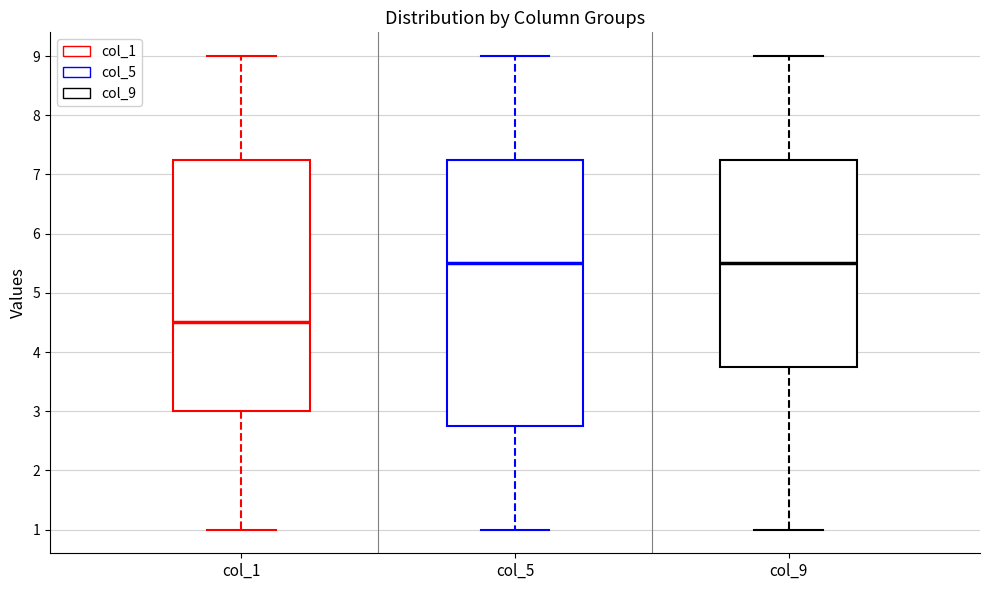

Reading left to right, read every box against the y-axis: the position of its median line, the range the box covers, and the ends of its whiskers. The values are not printed on the chart, so give them approximately, as read against the axis.

col_1: median 4.5, box 3.0 to 7.3, whiskers 1.0 to 9.0
col_5: median 5.5, box 2.8 to 7.3, whiskers 1.0 to 9.0
col_9: median 5.5, box 3.8 to 7.3, whiskers 1.0 to 9.0